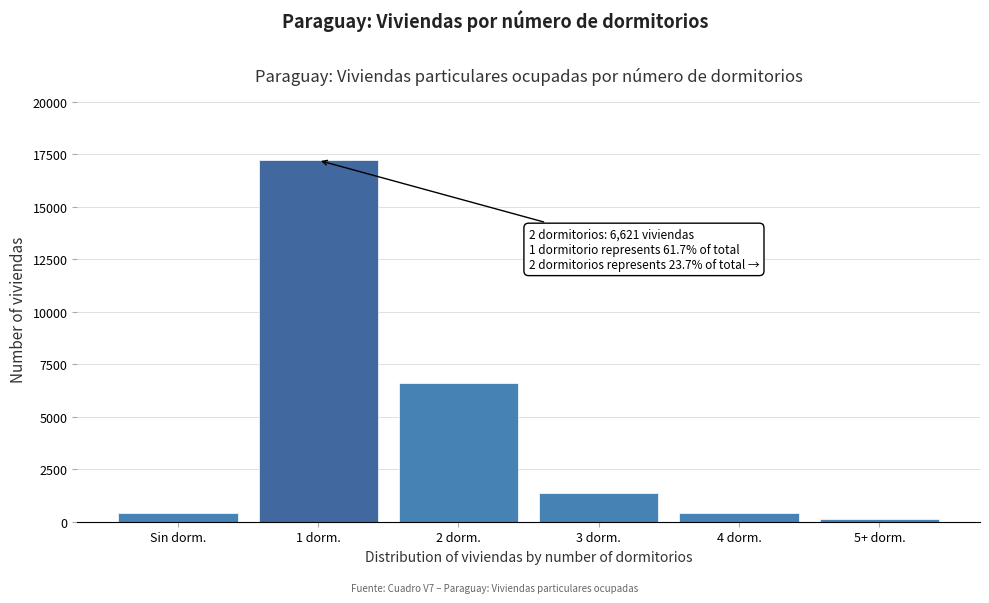

What is the difference between the maximum and minimum values?

17107